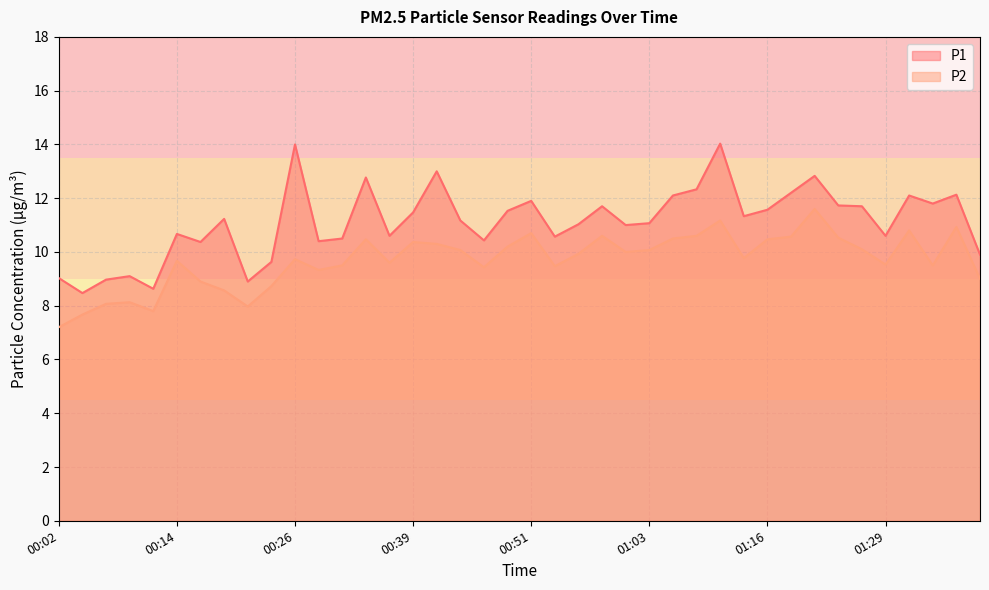

True or false: P2 and P1 cross at least once.

False